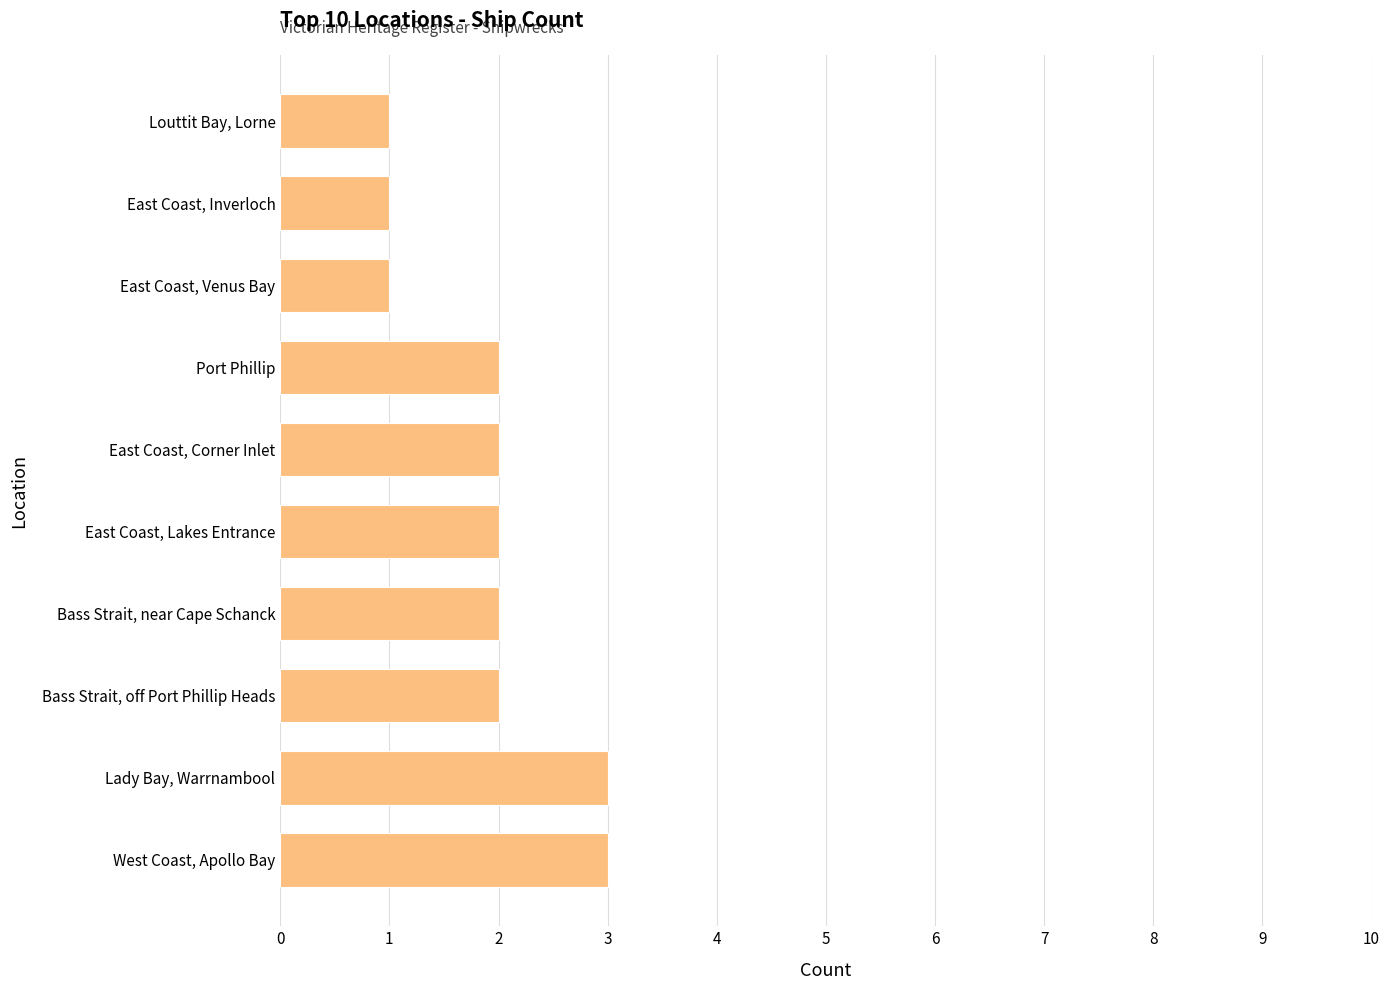

Is it true that the value at East Coast, Lakes Entrance is 1?

False